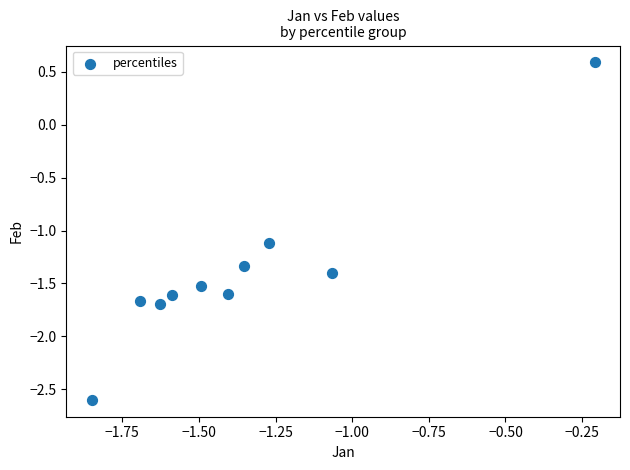

What is the average X value?

-1.4